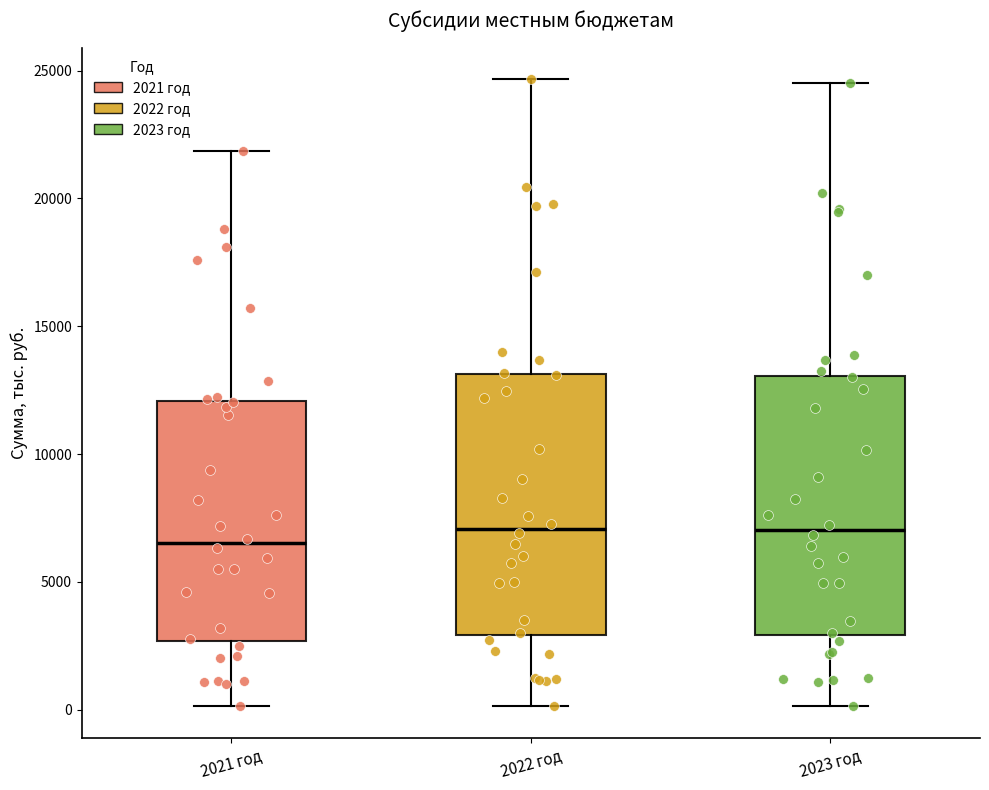

Reading left to right, transcribe this box plot: for each box, give where its median line is, the range the box spans, and where its two whiskers end, as read against the y-axis. The values are not printed on the chart, so give them approximately, as read against the axis.

2021 год: median 6500, box 2500 to 12000, whiskers 0 to 22000
2022 год: median 7000, box 3000 to 13000, whiskers 0 to 24500
2023 год: median 7000, box 3000 to 13000, whiskers 0 to 24500